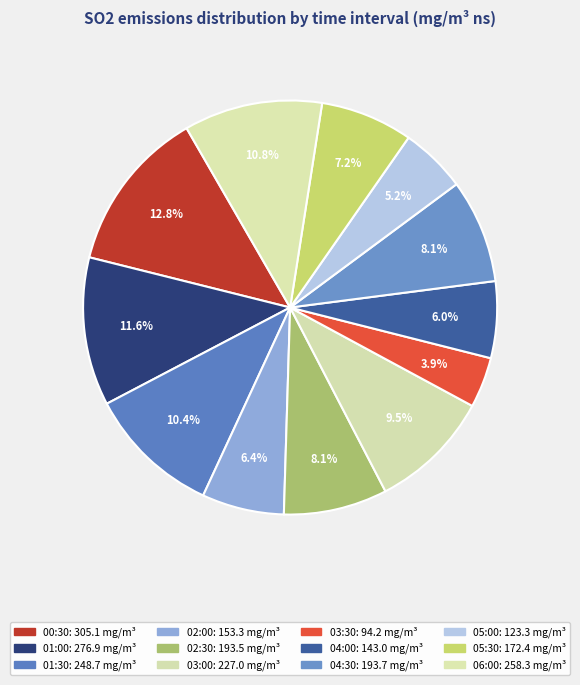

How many segments does this pie chart have?

12